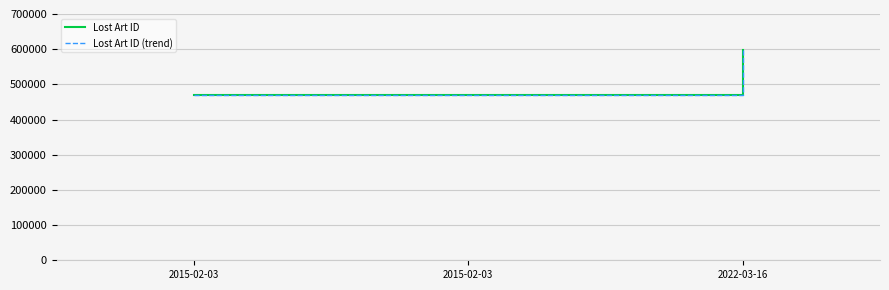

Does the chart have visible grid lines?

Yes